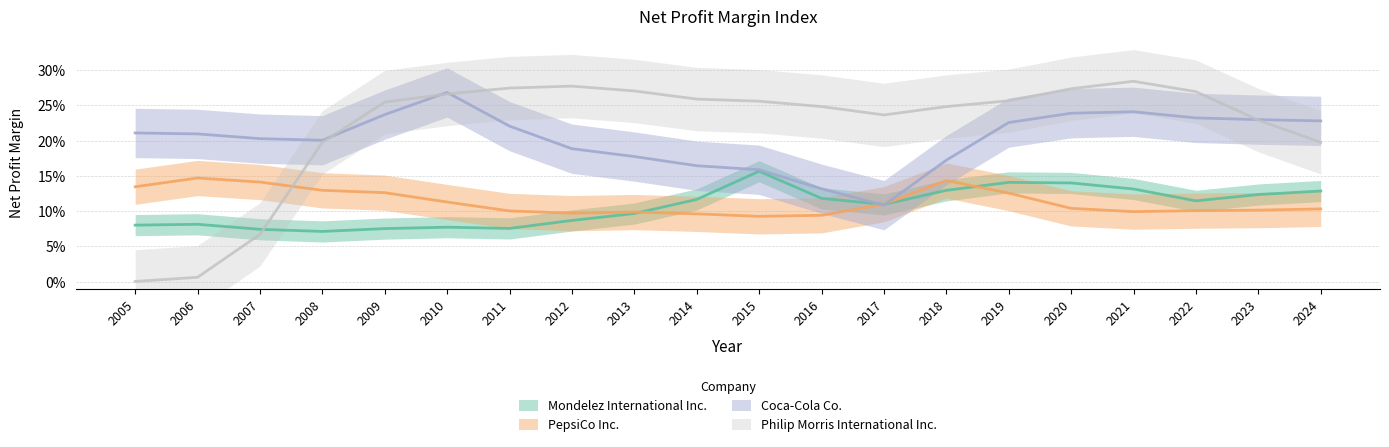

What is the total value across all series at 2020?

0.8